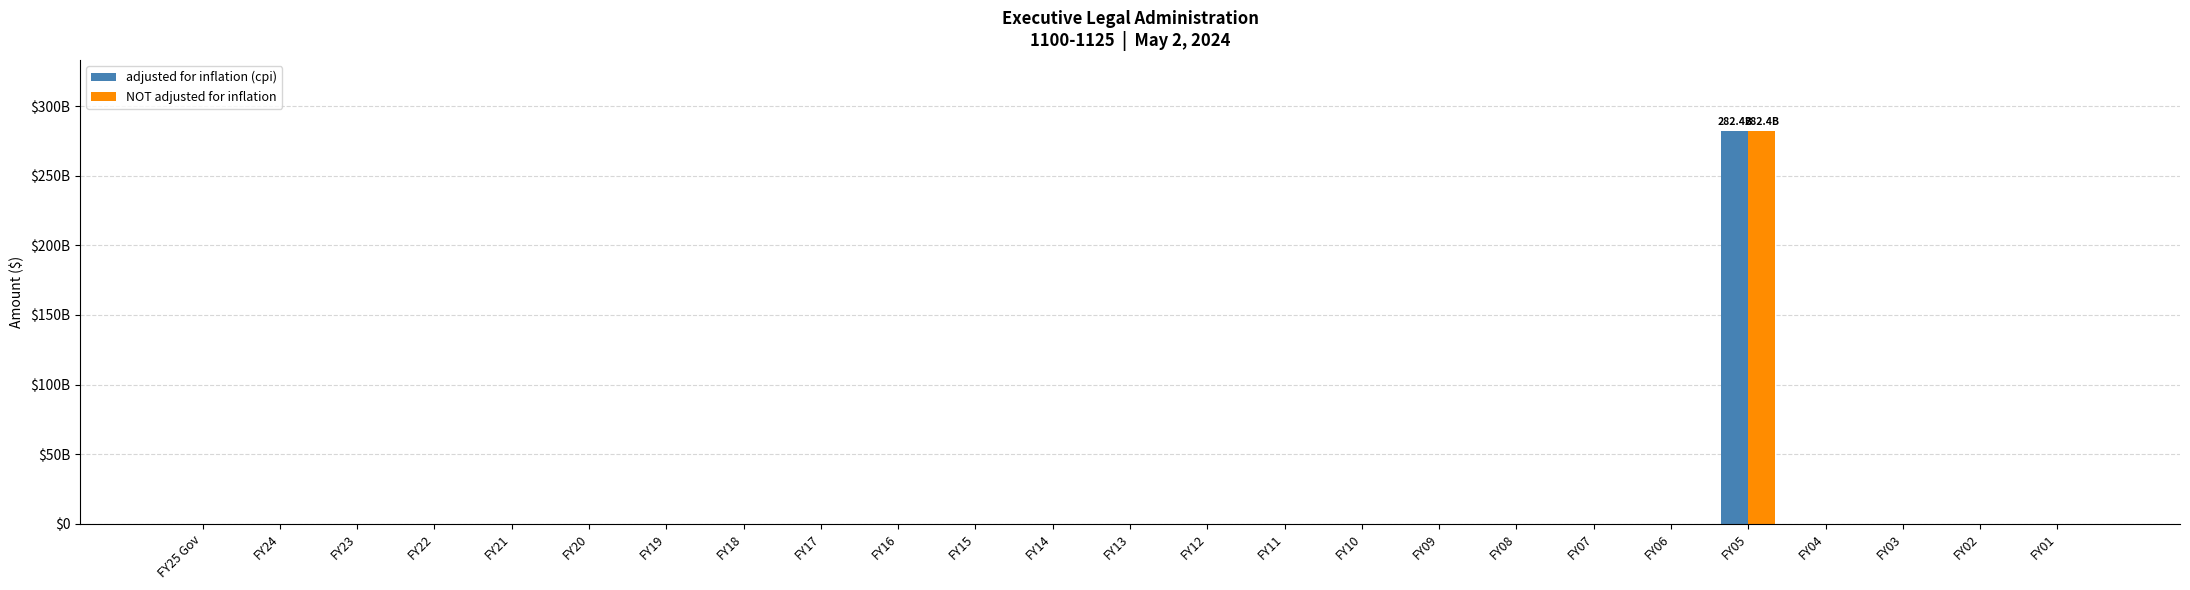

At which category is the sum across all series the highest?

FY05